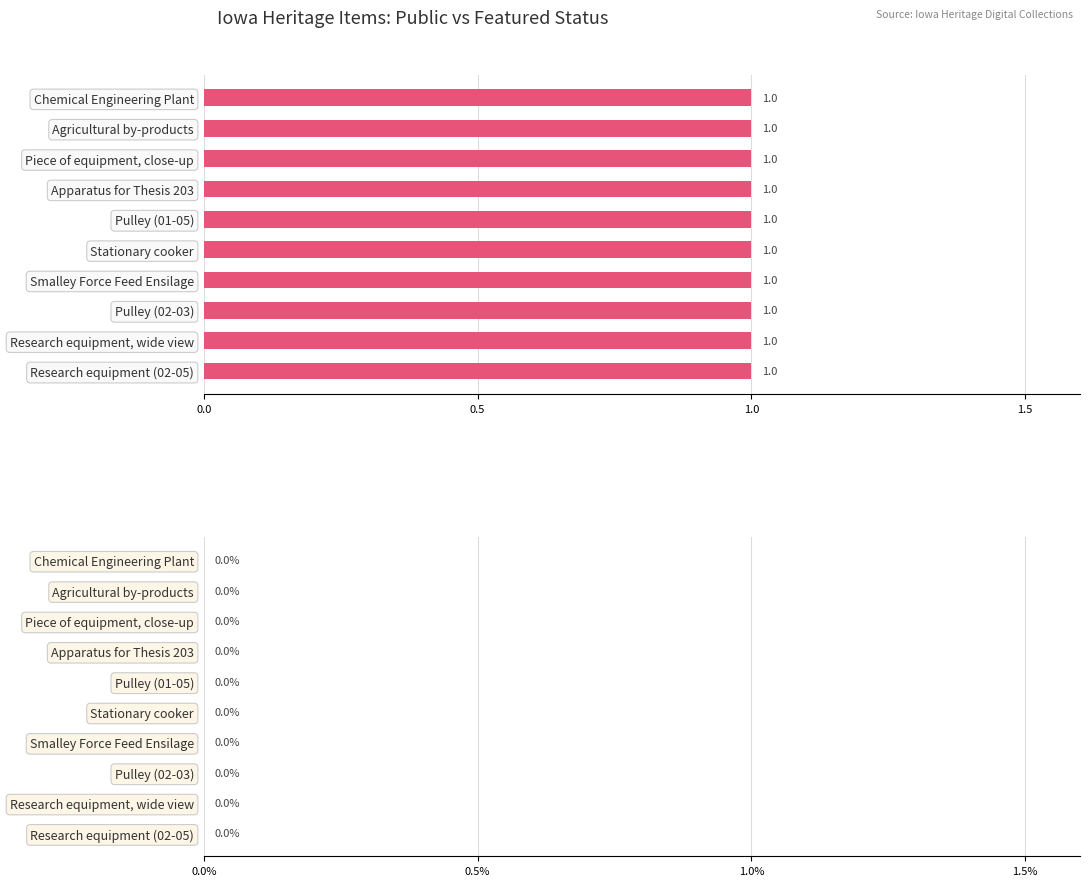

Rank the series by their maximum value, from highest to lowest.

Count, Featured